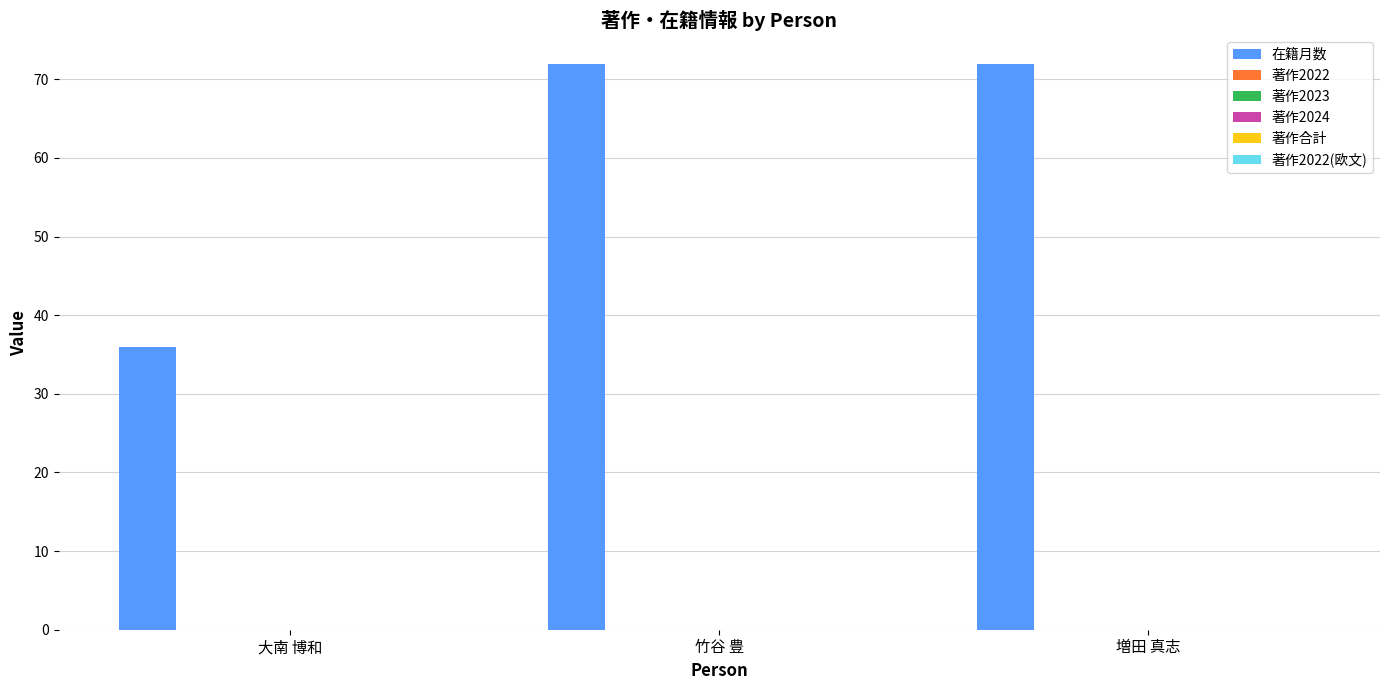

What is the sum of all values?

180